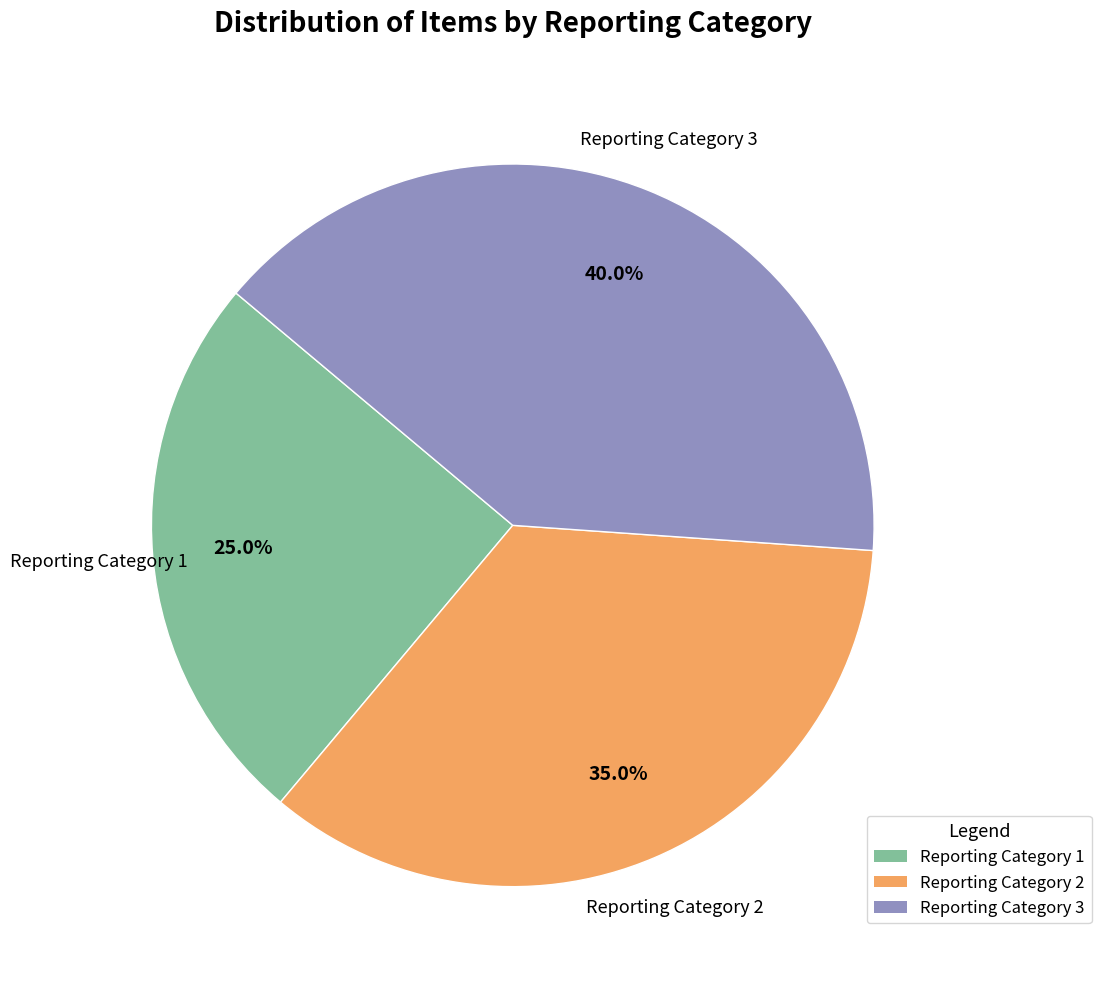

To the nearest percent, what is the difference between the largest and smallest slice percentages?

15%